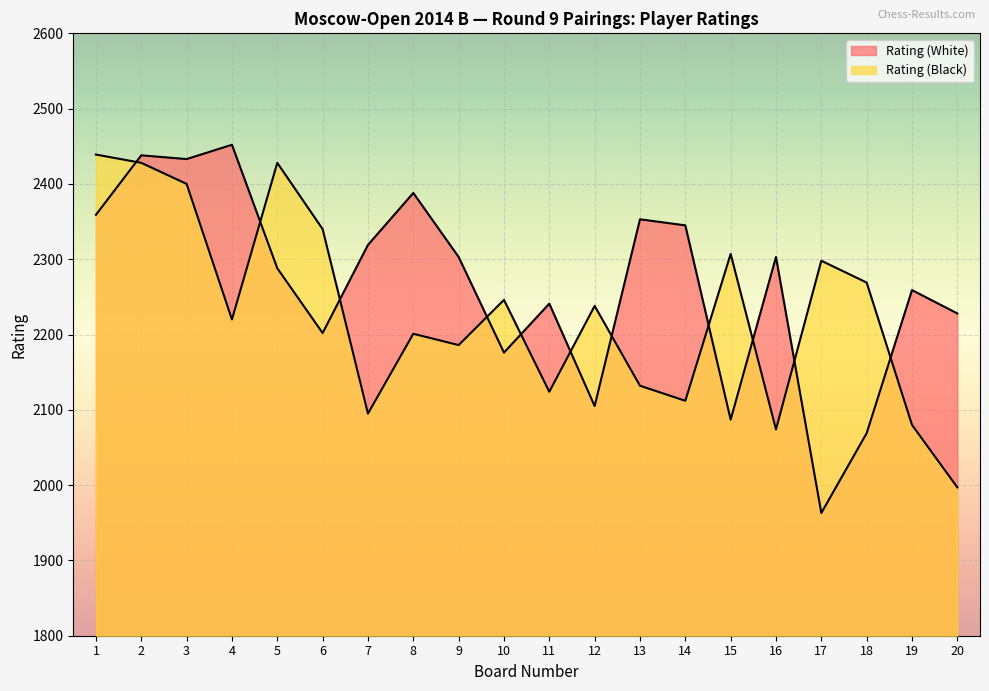

Which series has the widest spread of values?

Rating (White)